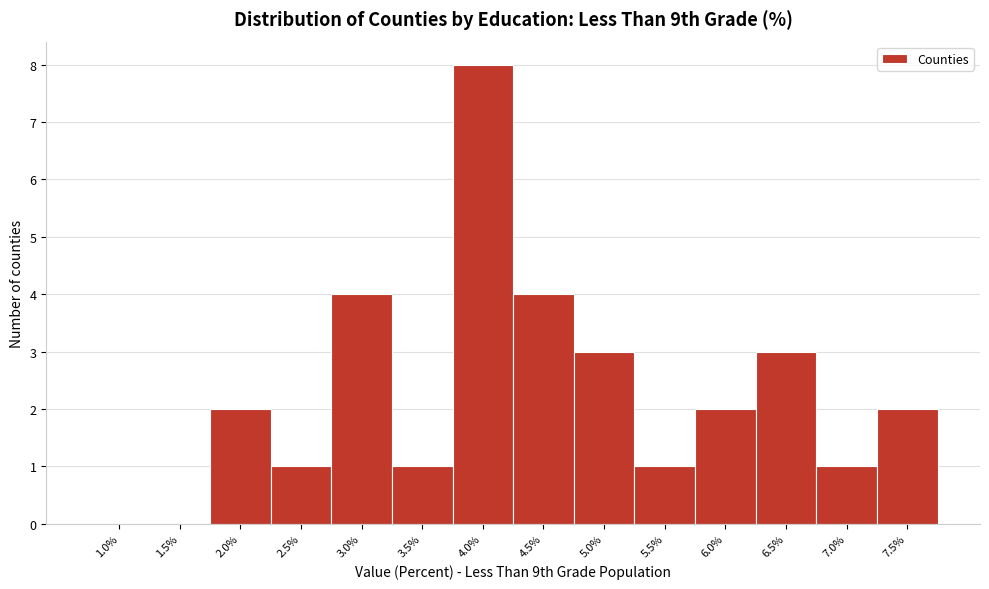

Reading right to left, list all the values displayed in this chart.

7.5%=2	7.0%=1	6.5%=3	6.0%=2	5.5%=1	5.0%=3	4.5%=4	4.0%=8	3.5%=1	3.0%=4	2.5%=1	2.0%=2	1.5%=0	1.0%=0